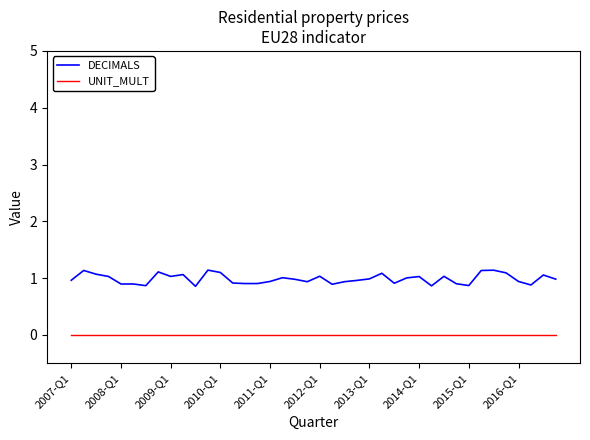

What is the maximum value shown in the chart?

1.1